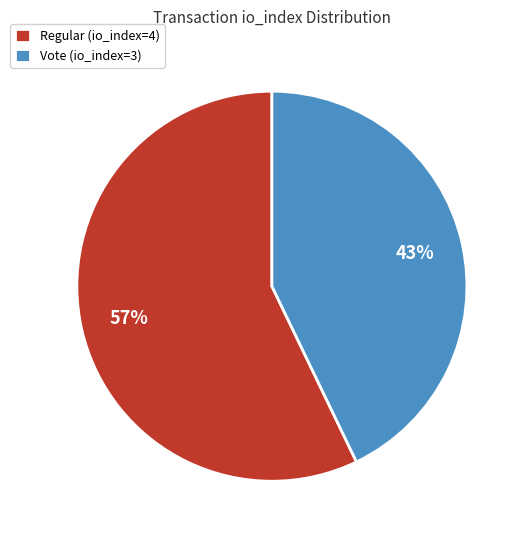

What percentage is the Vote (io_index=3) slice, to the nearest percent?

43%